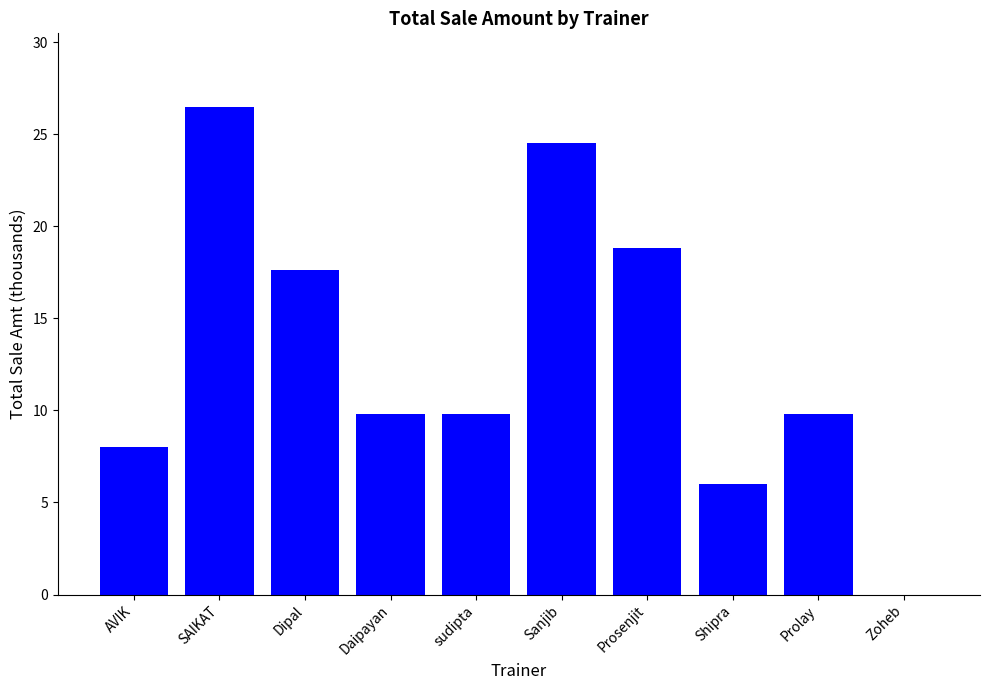

What is the sum of the values at Prosenjit and Daipayan?

28.6